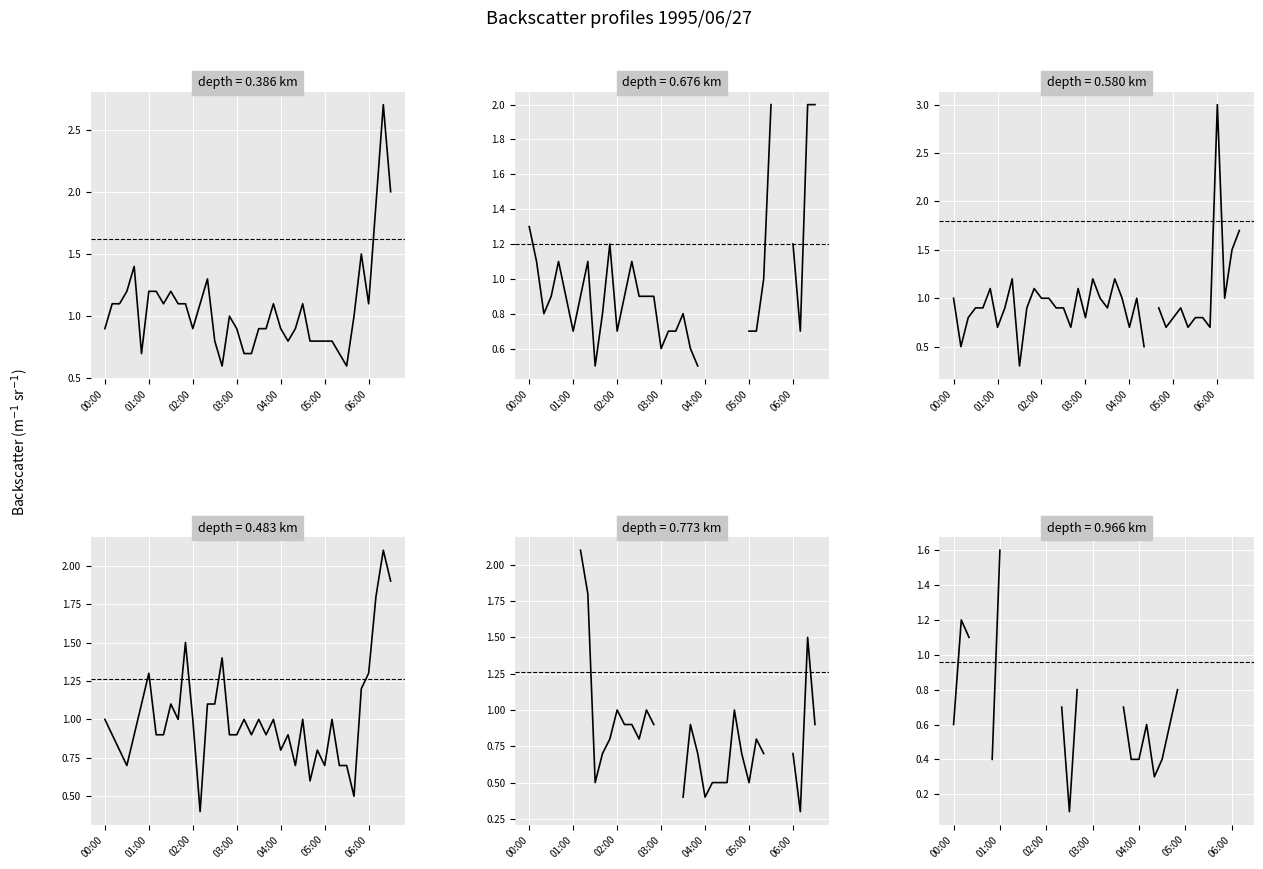

True or false: 0.773 has more than 2 points higher than both neighbors.

True